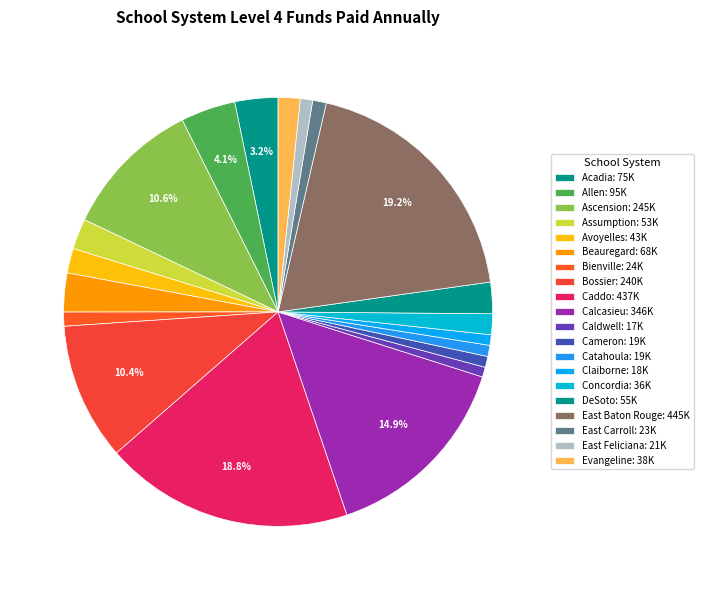

What percentage do East Carroll and DeSoto together represent?

3.4%